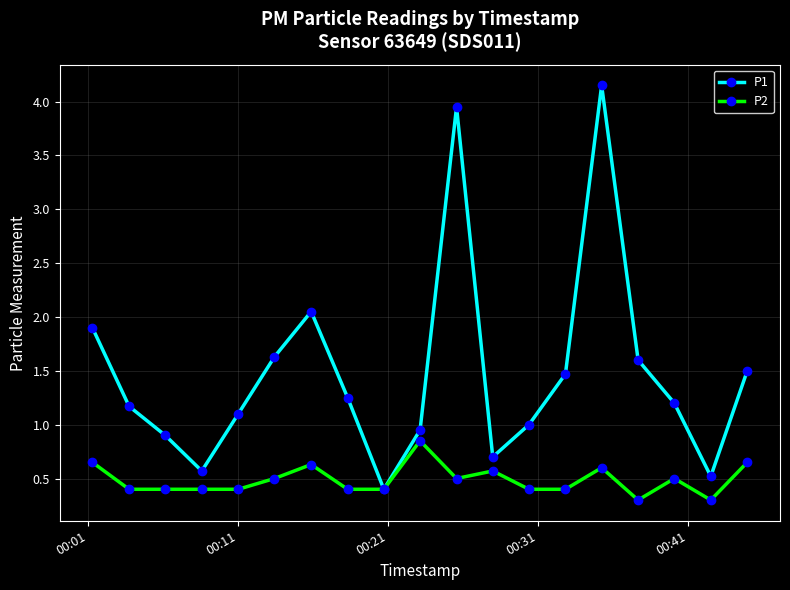

What are all the series names shown in the legend?

P1, P2